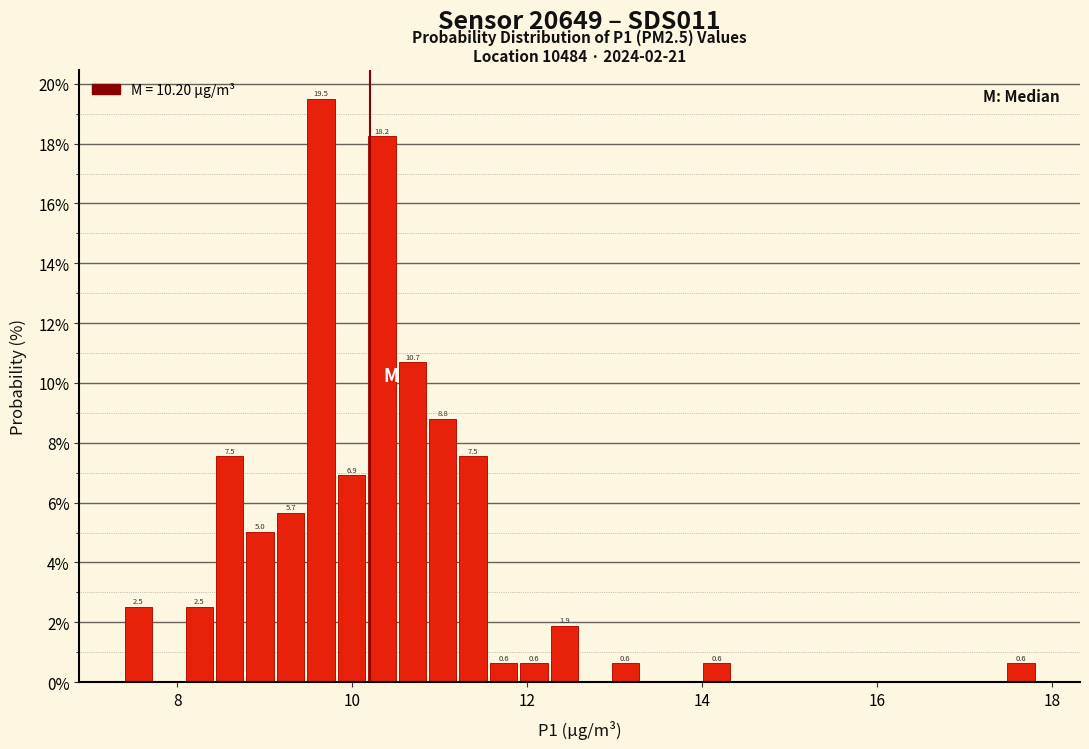

Around what value on the x-axis is the tallest bar? Give the approximate position of its centre, as read against the axis.

9.6